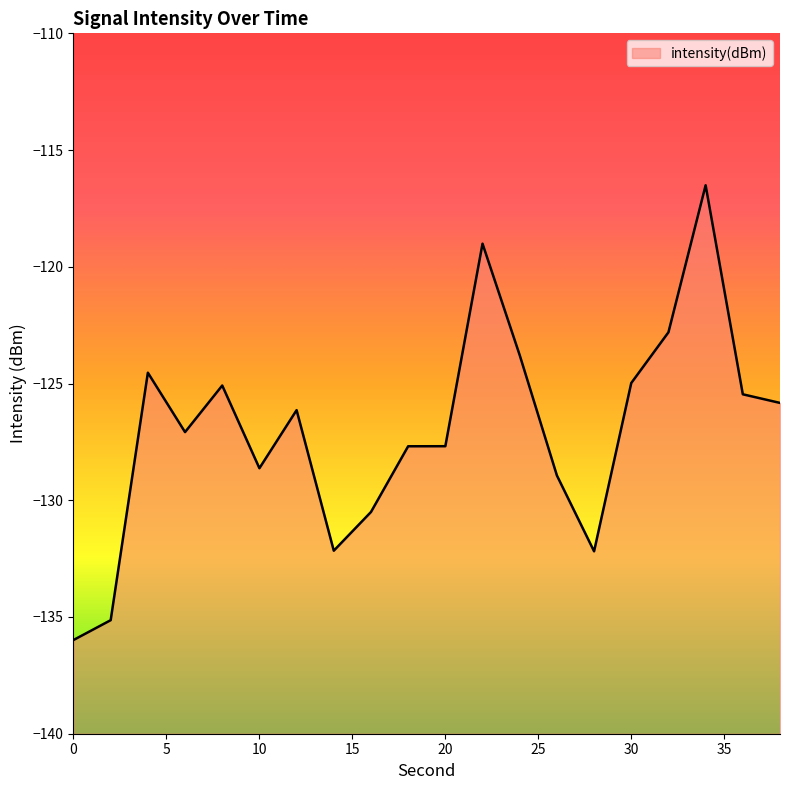

The chart shows a value of -119.0 at 22. True or false?

True